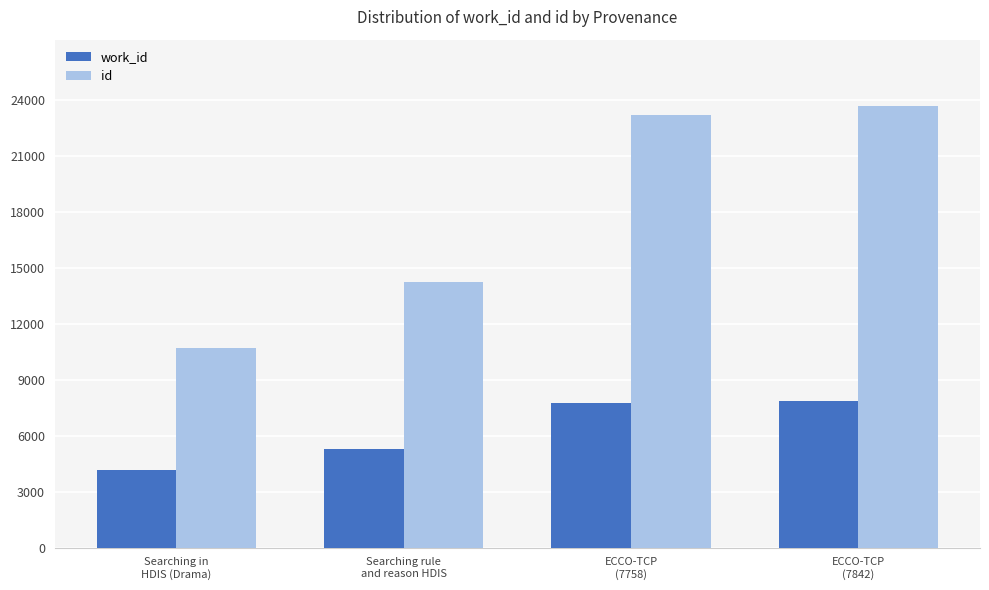

Rank the categories by id value from highest to lowest.

ECCO-TCP
(7842), ECCO-TCP
(7758), Searching rule
and reason HDIS, Searching in
HDIS (Drama)